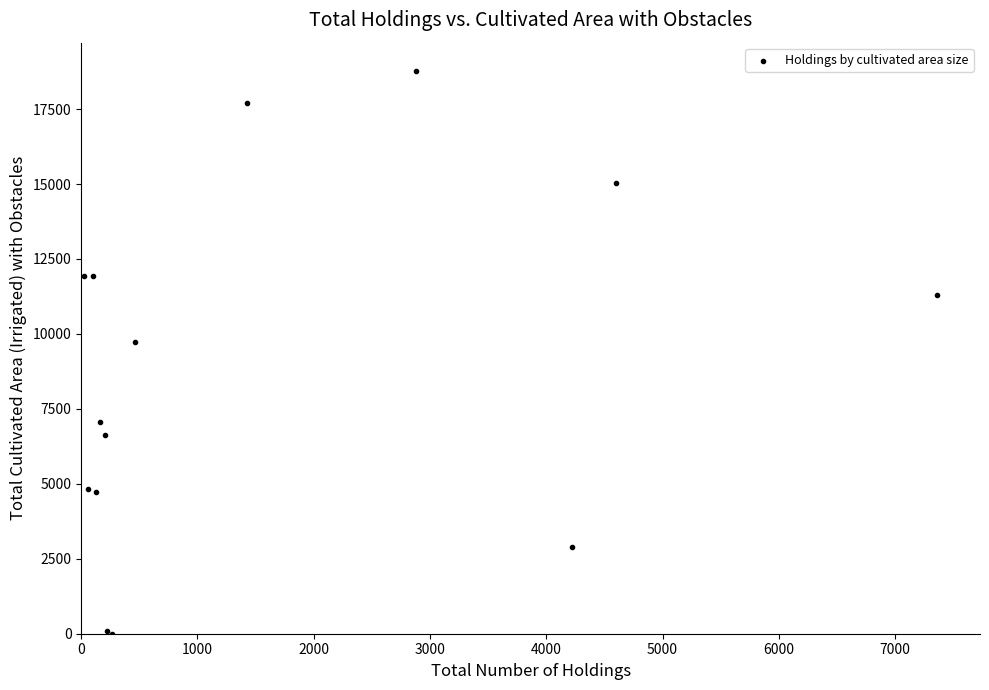

What Y value in the scatter plot is closest to 9388?

9729.2